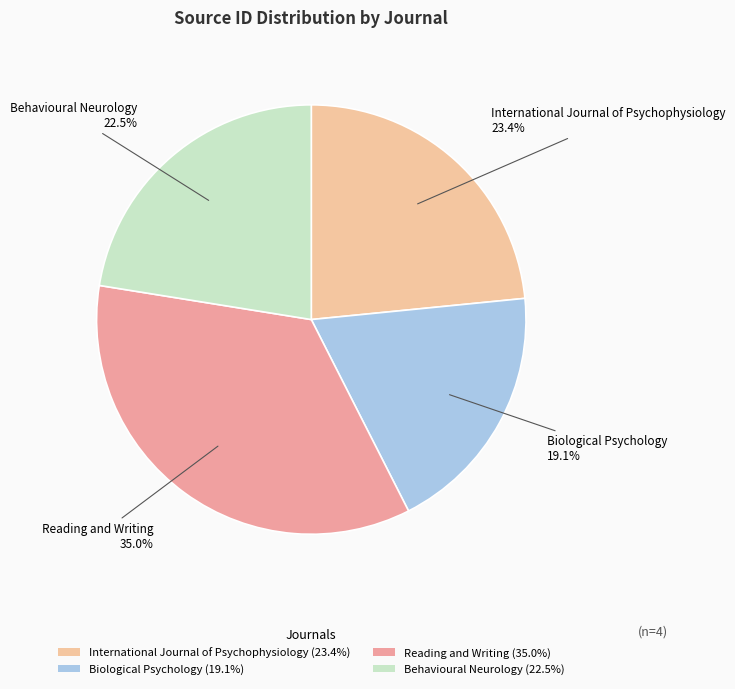

Which category has the smallest portion of the pie?

Biological Psychology